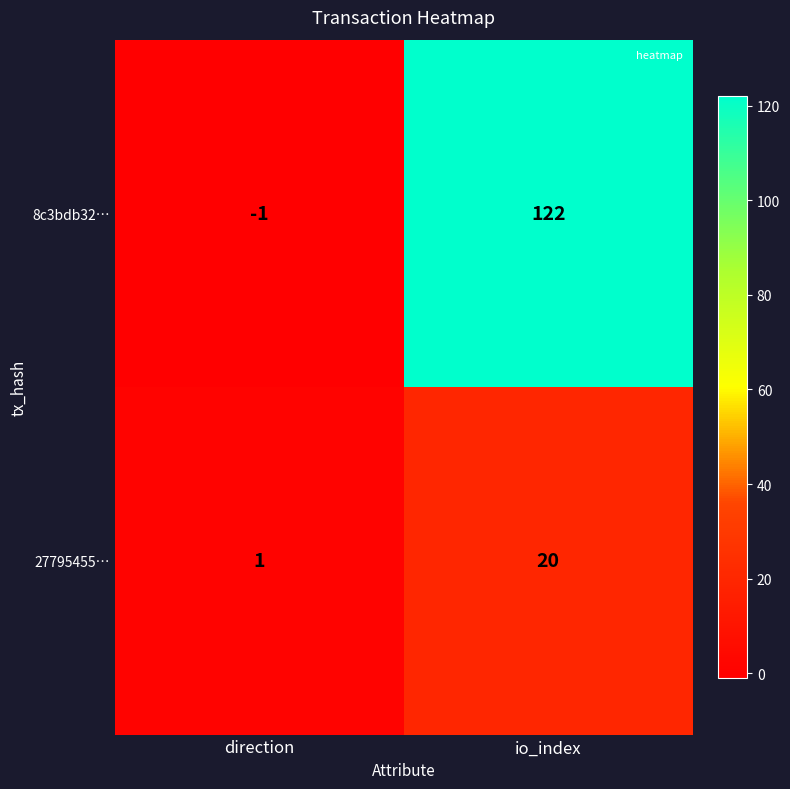

What is the maximum value for 27795455…?

20